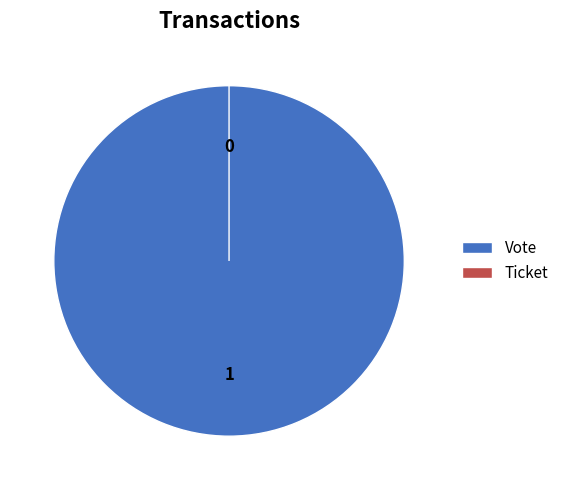

How much of the chart is everything except Ticket?

100.0%